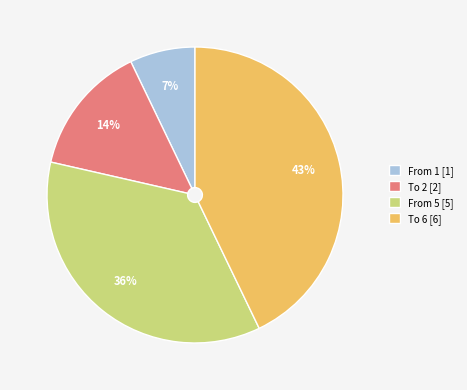

To the nearest percent, what is the difference between the To 6 and From 1 slice percentages?

36%